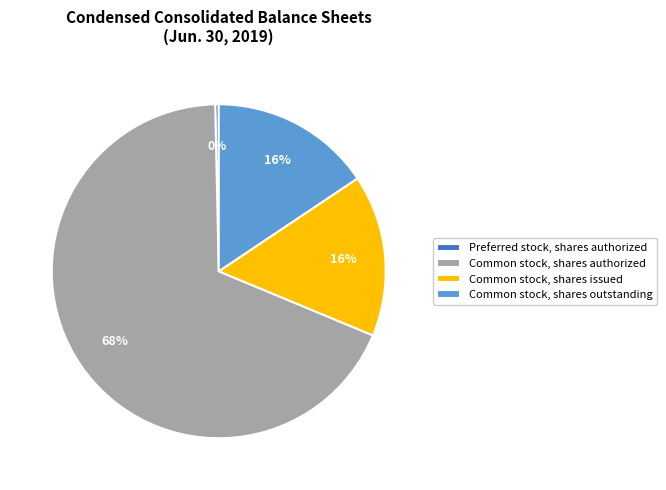

How many slices are in this pie chart?

4